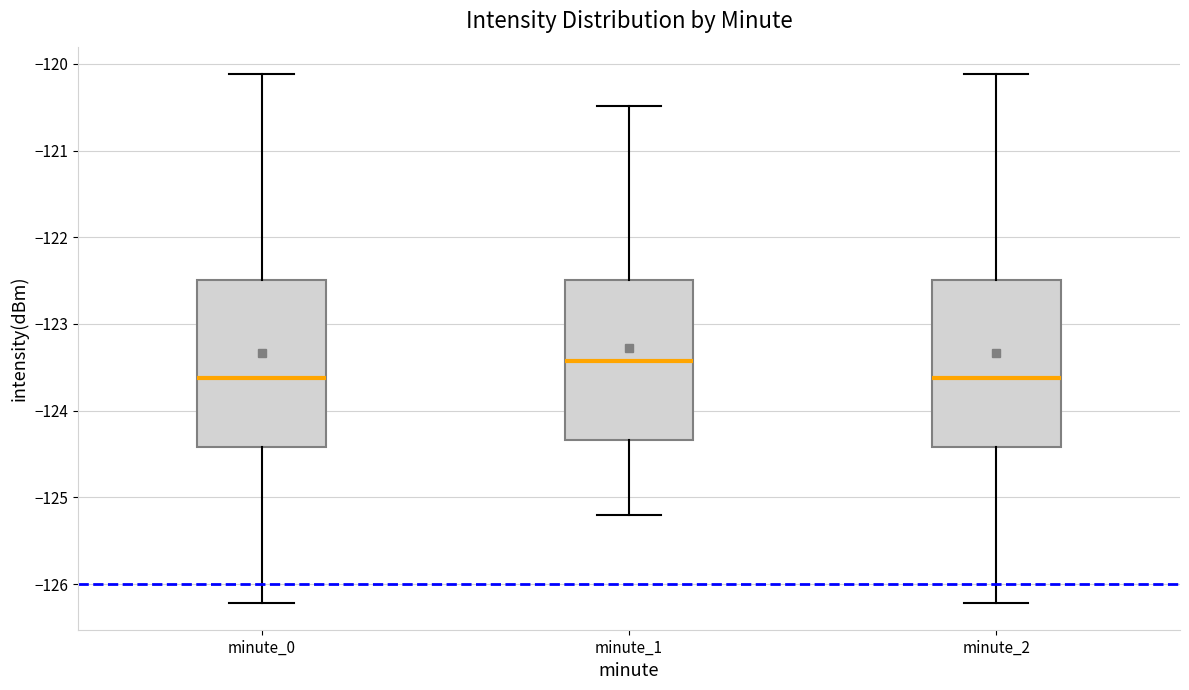

Reading left to right, transcribe this box plot: for each box, give where its median line is, the range the box spans, and where its two whiskers end, as read against the y-axis. The values are not printed on the chart, so give them approximately, as read against the axis.

minute_0: median -123.6, box -124.4 to -122.5, whiskers -126.2 to -120.1
minute_1: median -123.4, box -124.3 to -122.5, whiskers -125.2 to -120.5
minute_2: median -123.6, box -124.4 to -122.5, whiskers -126.2 to -120.1